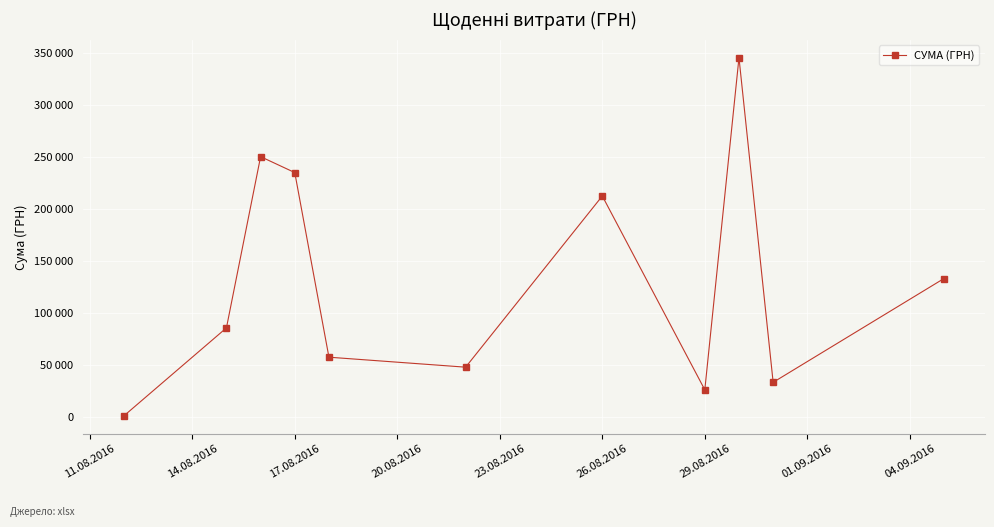

Is this an area chart (filled region under the line)?

No